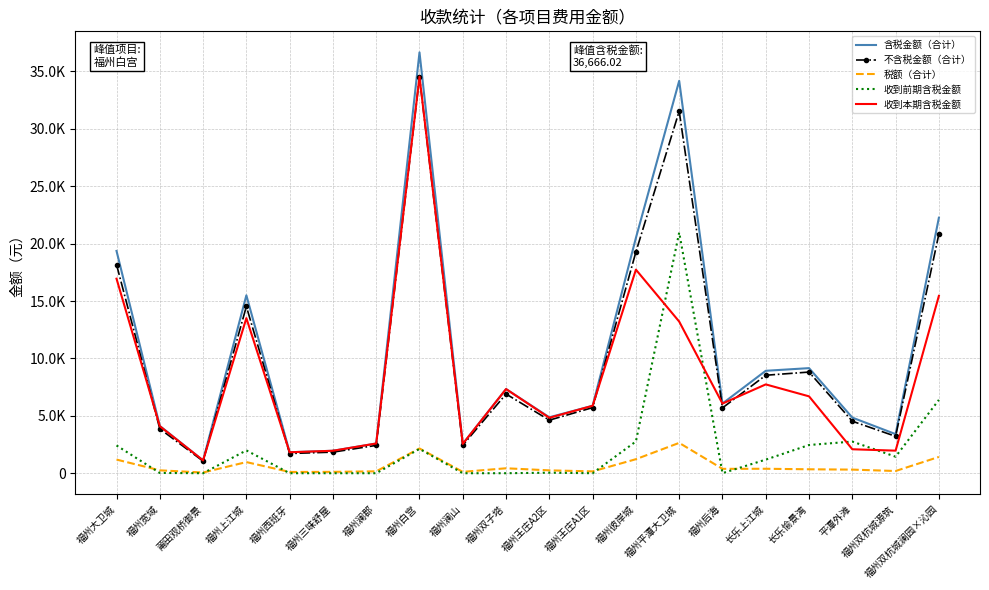

What position from the right is 福州平潭大卫城?

7